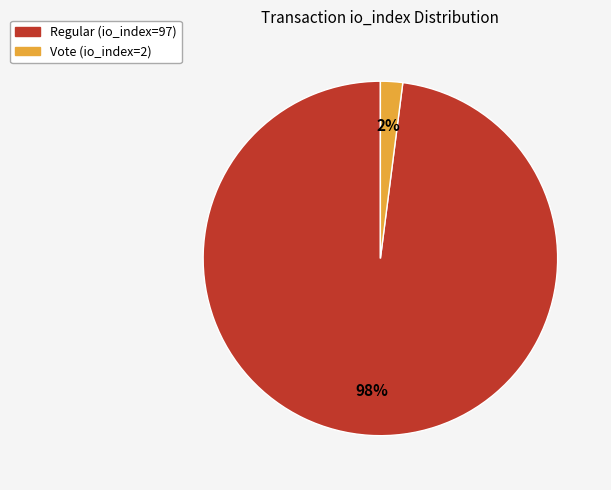

How many segments does this pie chart have?

2